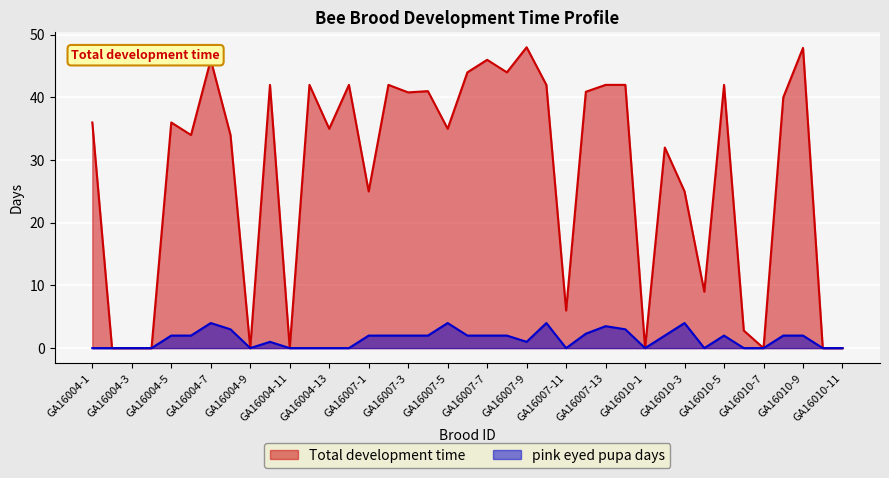

Which category has the highest value across all series?

GA16007-9